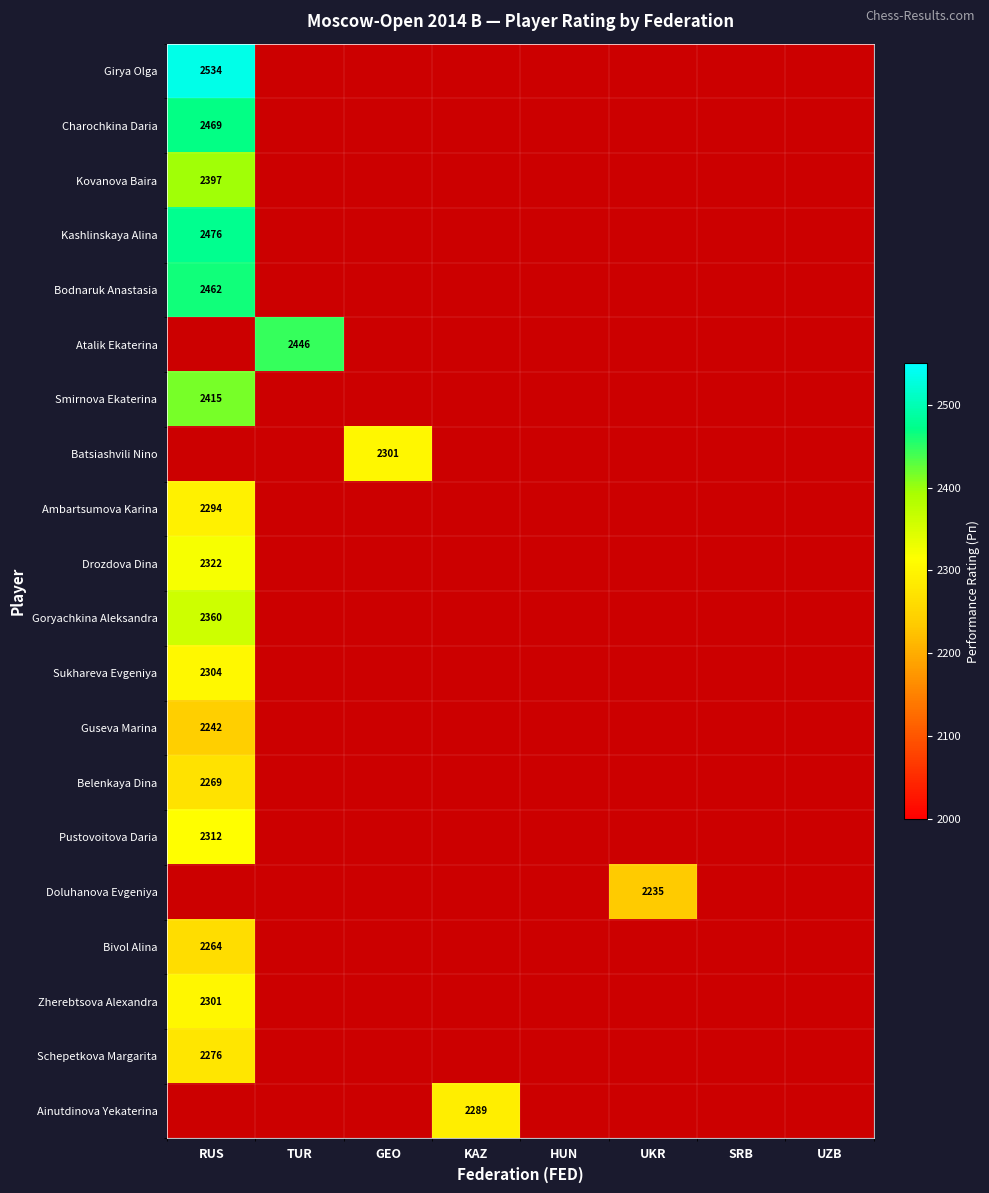

Is it true that Smirnova Ekaterina equals 2415 at RUS?

True